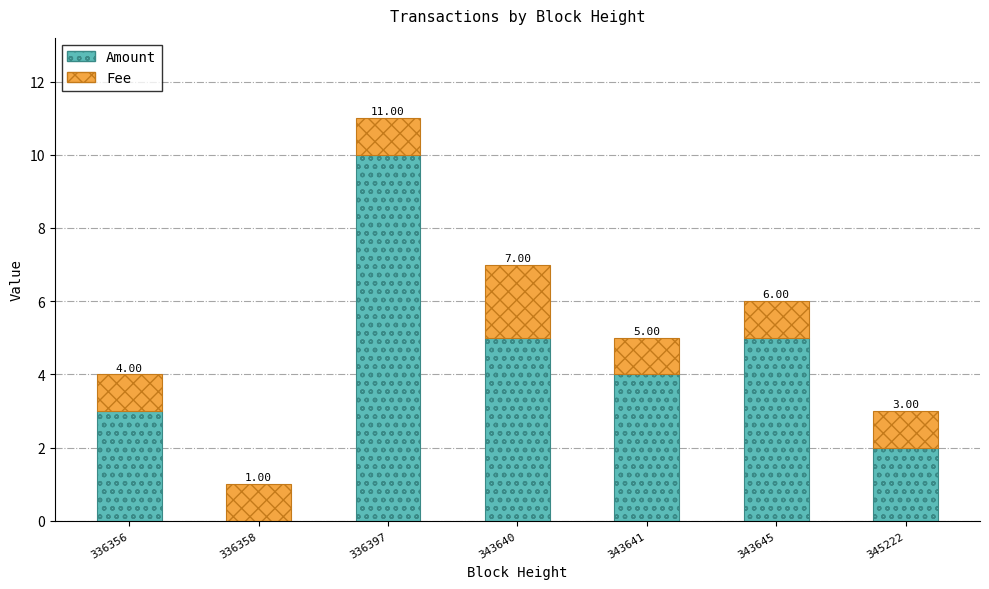

What are all the series names shown in the legend?

Amount, Fee